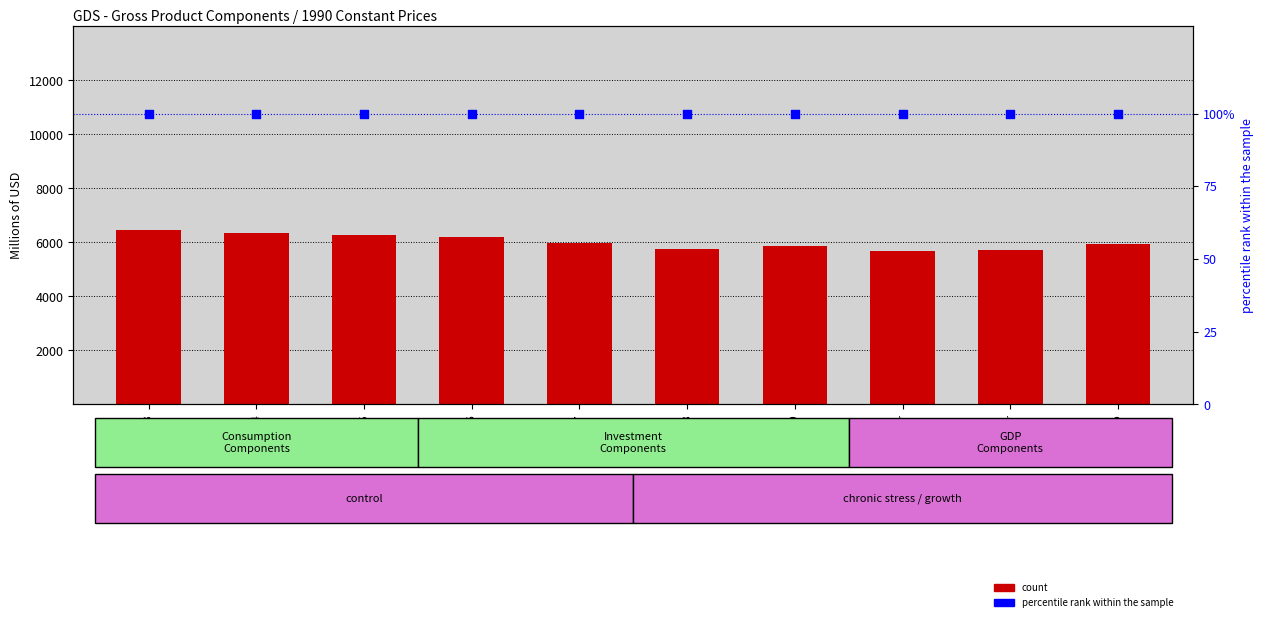

At which category is the sum across all series the highest?

2013